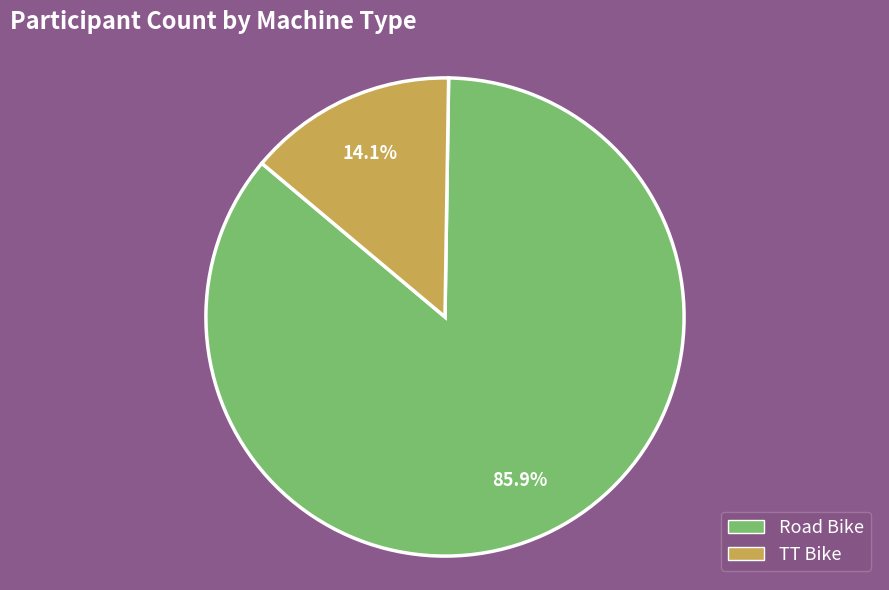

To the nearest percent, what is the average slice percentage?

50%